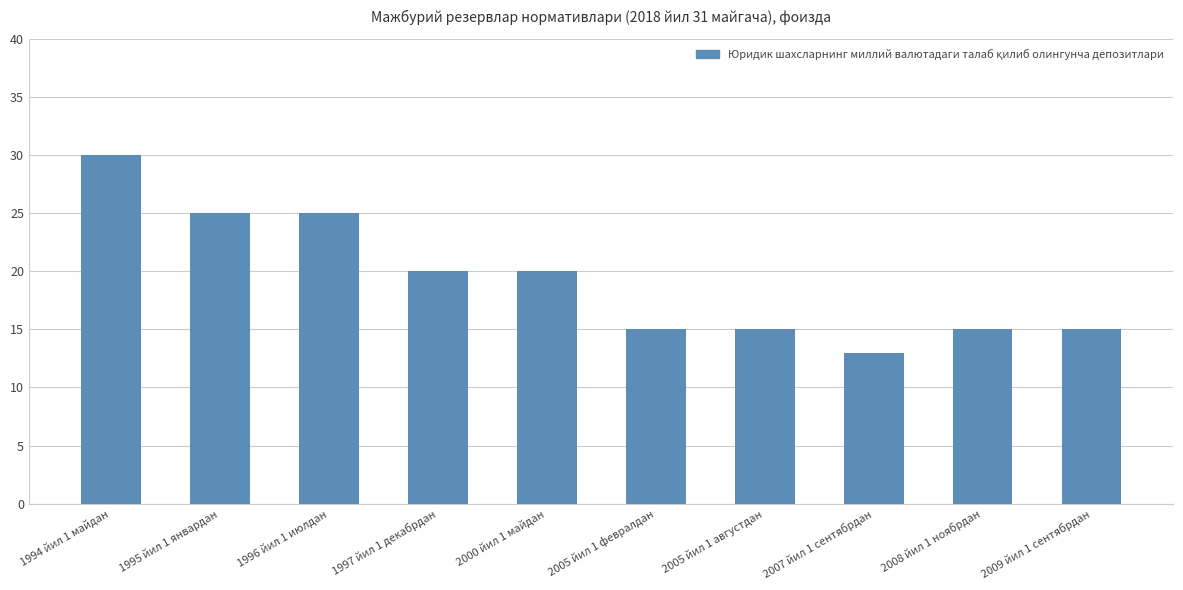

Count the values in the range 15 to 25.

8